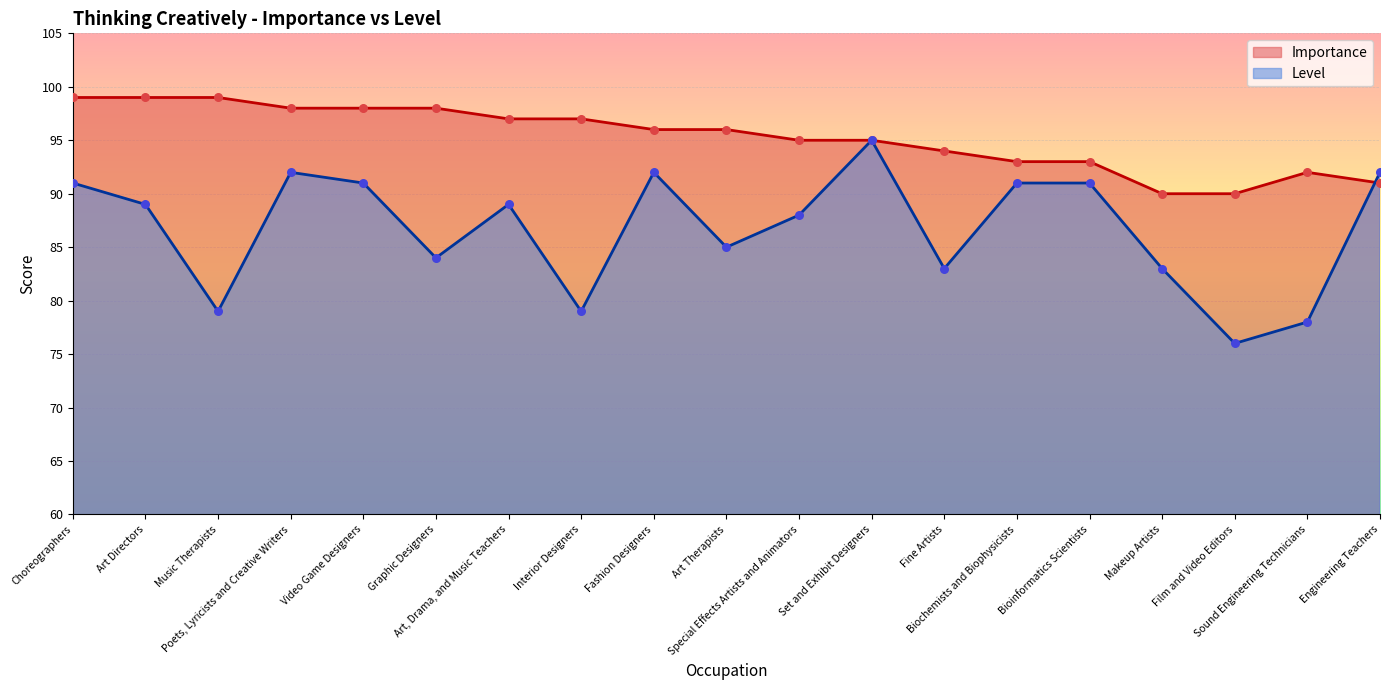

At how many categories does at least one series exceed 91?

17